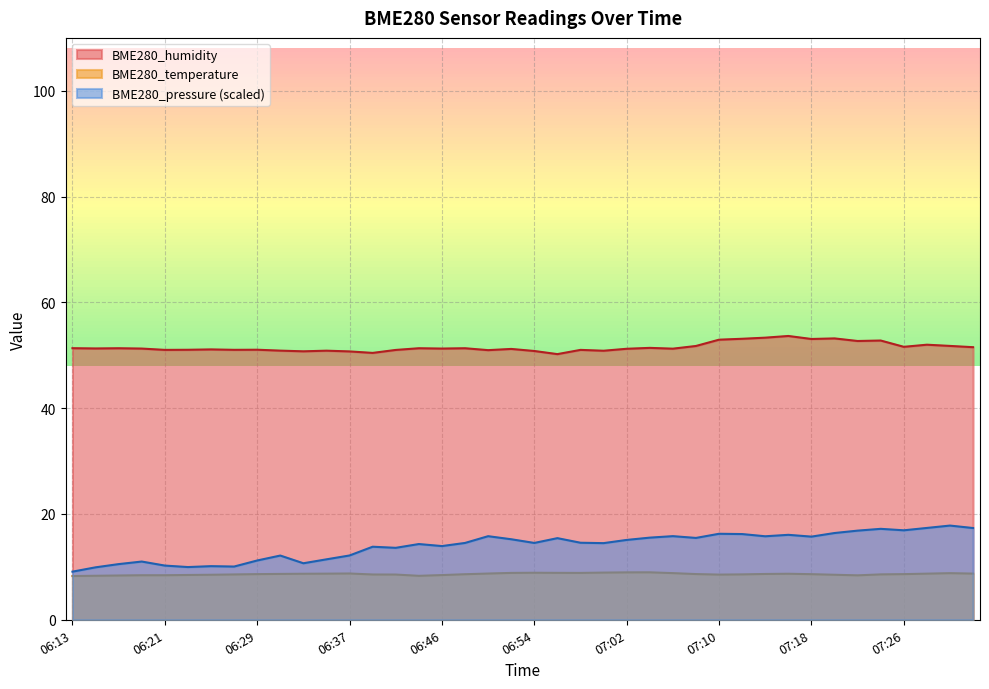

Which series has the largest total across all categories?

BME280_humidity